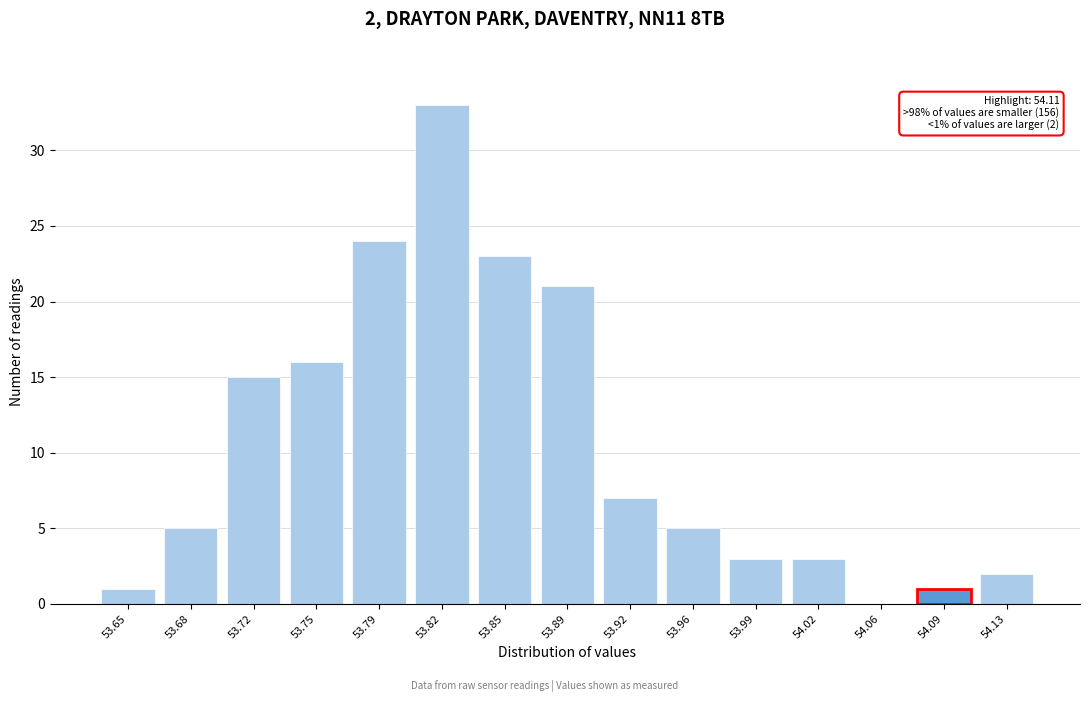

Reading right to left, what are all the values shown in this chart?

54.13=2	54.09=1	54.06=0	54.02=3	53.99=3	53.96=5	53.92=7	53.89=21	53.85=23	53.82=33	53.79=24	53.75=16	53.72=15	53.68=5	53.65=1